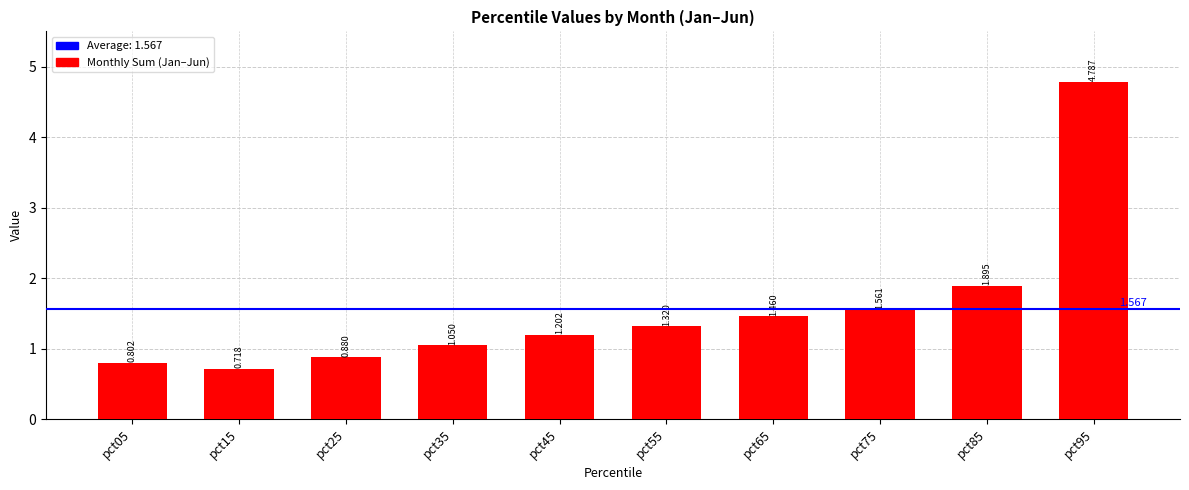

What is the approximate value at pct95?

4.8